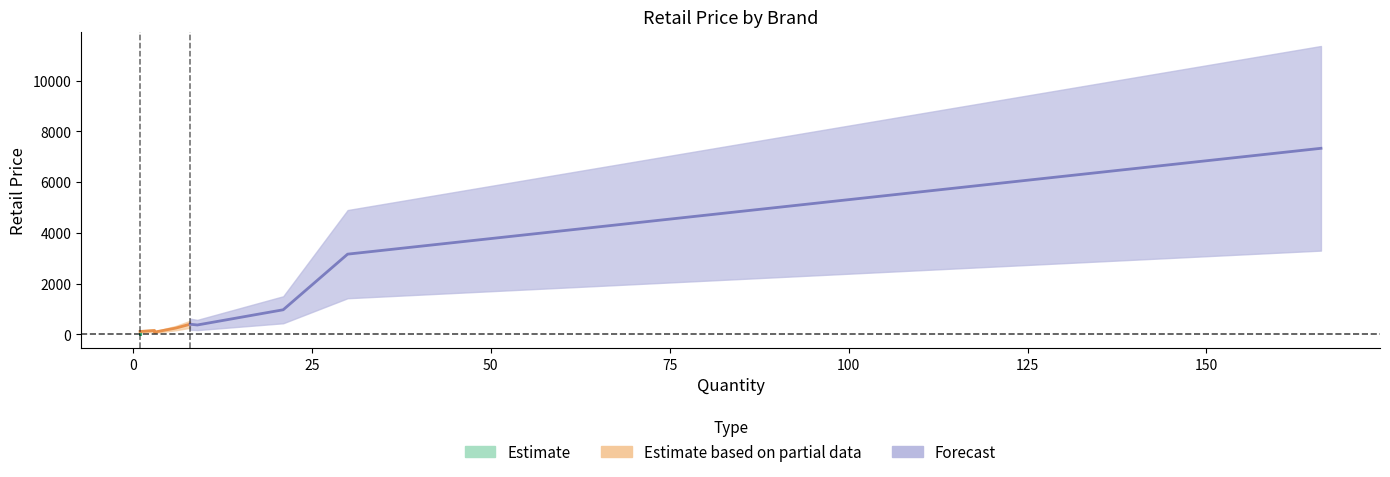

True or false: the data shows 70.0 at CAMPBELL HAUSFELD.

False